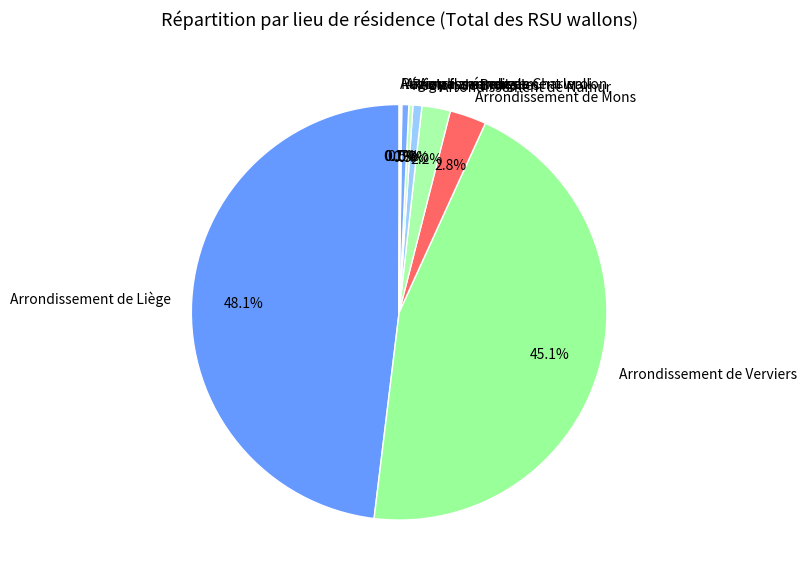

Does Arrondissement de Namur represent more than half of the total?

No